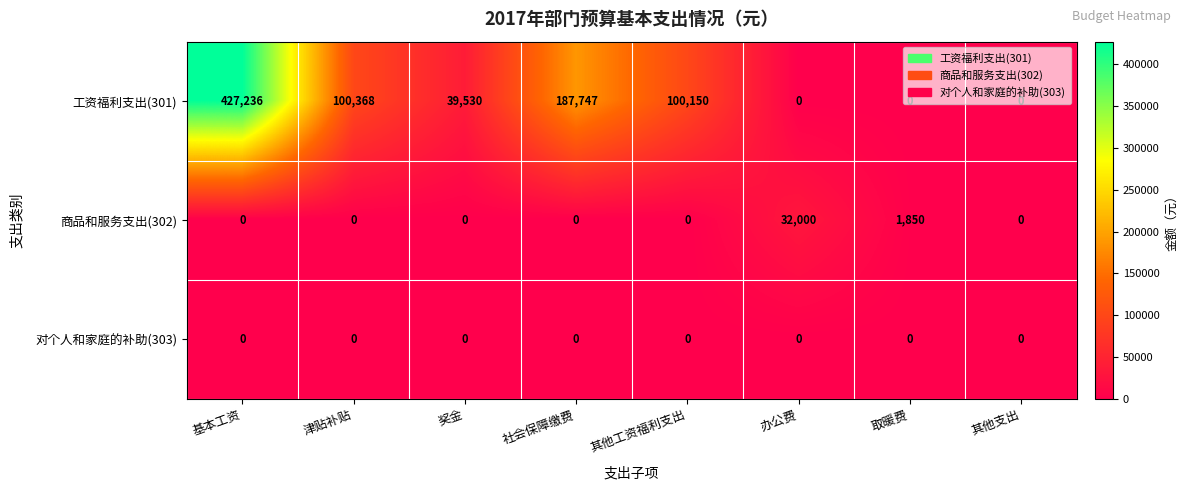

List the series in order of their peak value, highest first.

工资福利支出(301), 商品和服务支出(302), 对个人和家庭的补助(303)